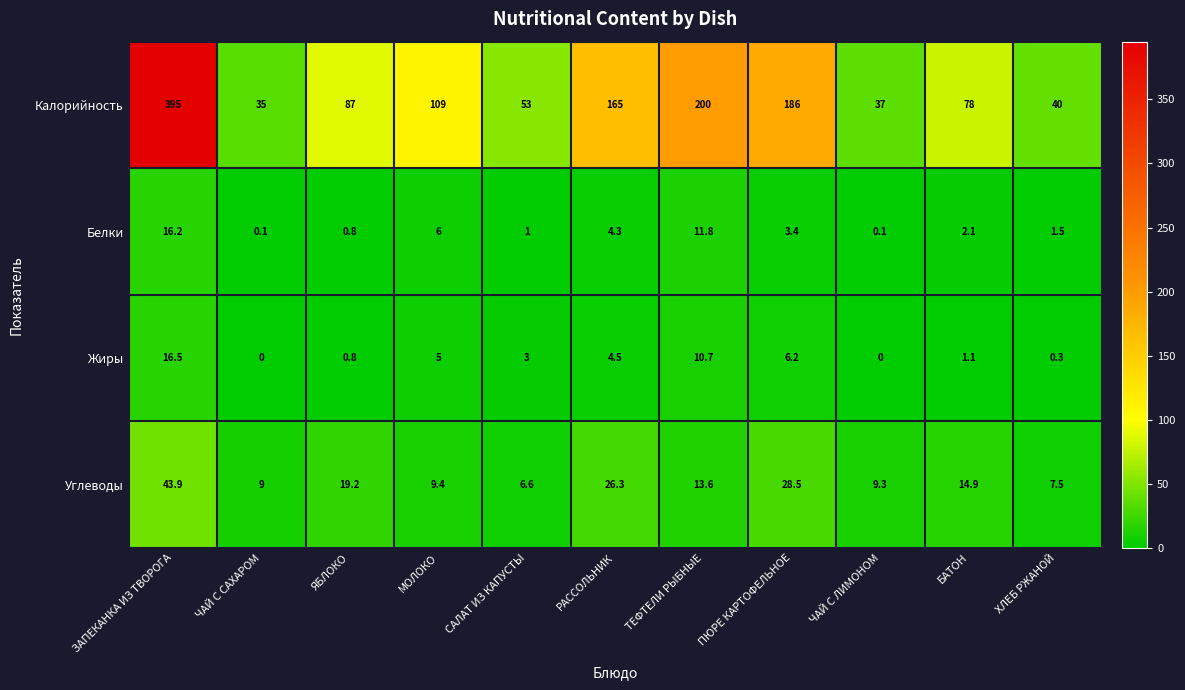

Which series has the largest range (max minus min)?

Калорийность